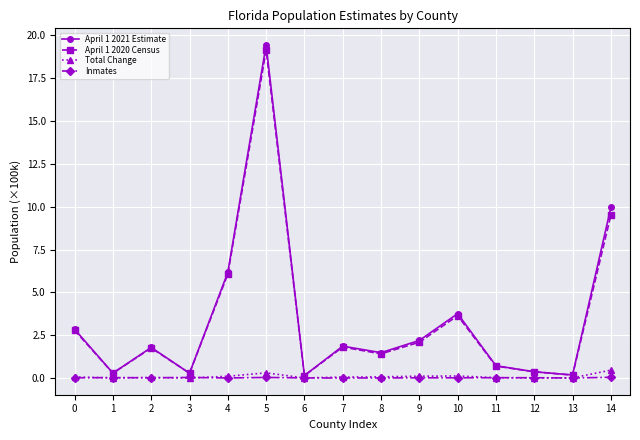

At which category does the chart reach its peak across all series?

5